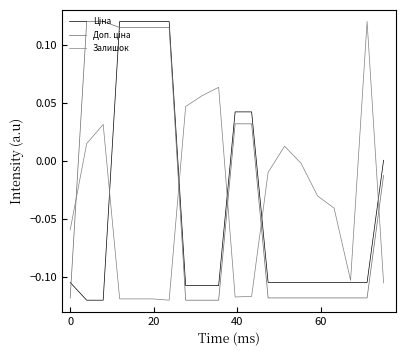

How many times do Залишок and Ціна cross each other?

5